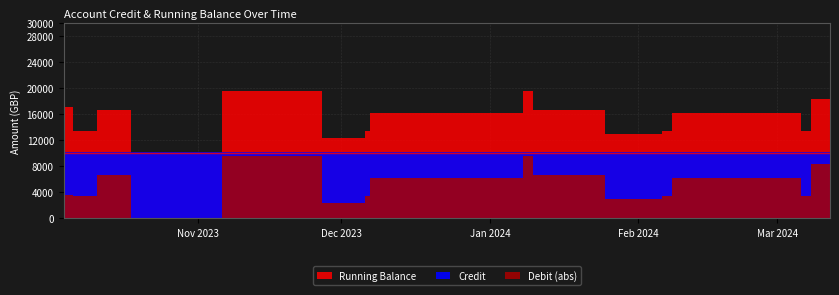

True or false: Credit has a value of 10000.0 at 11.

True